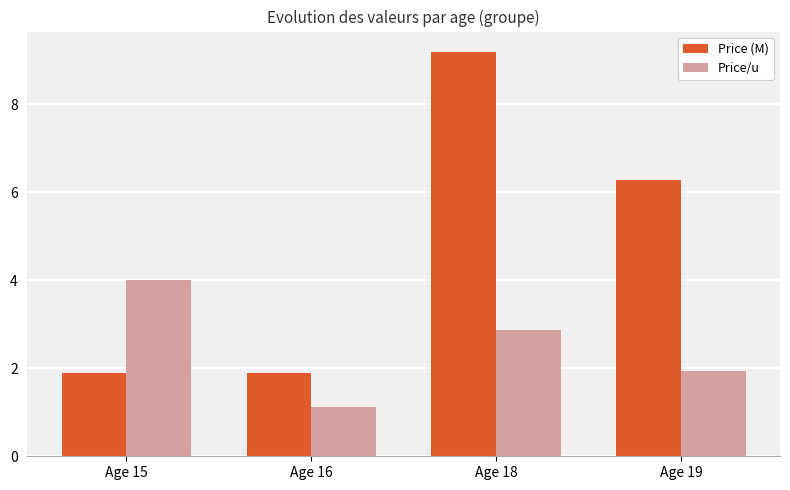

True or false: Price (M) has a value of 2.5 at Age 16.

False